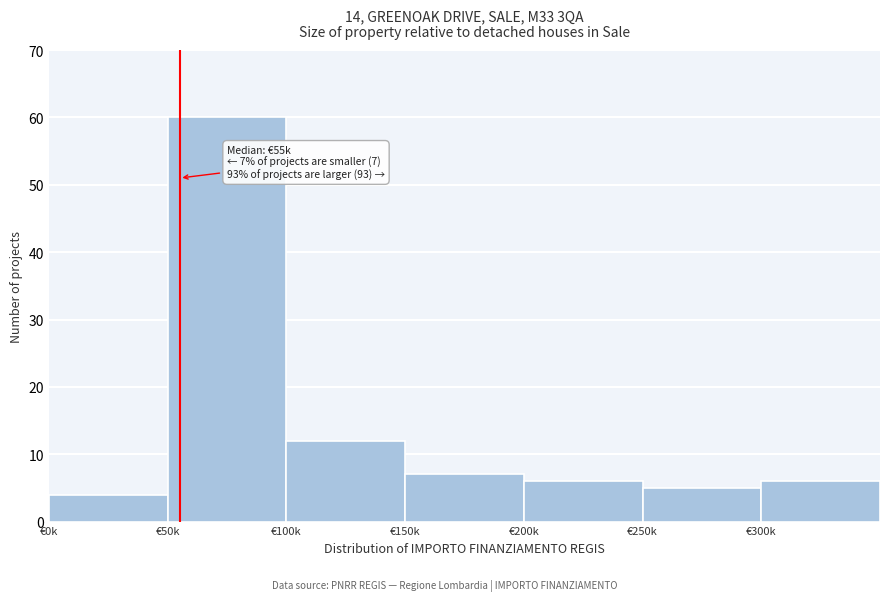

Reading left to right, what are all the values shown in this chart?

€0k=4	€50k=60	€100k=12	€150k=7	€200k=6	€250k=5	€300k=6